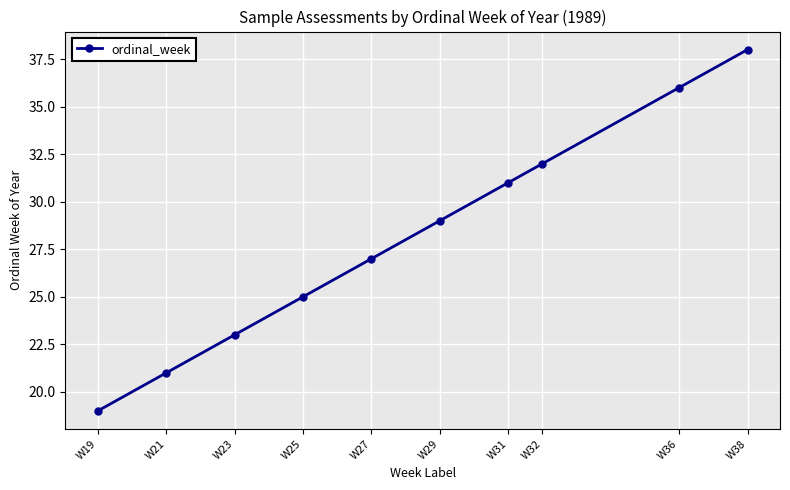

What is the ratio of the value at W25 to the value at W32?

0.8